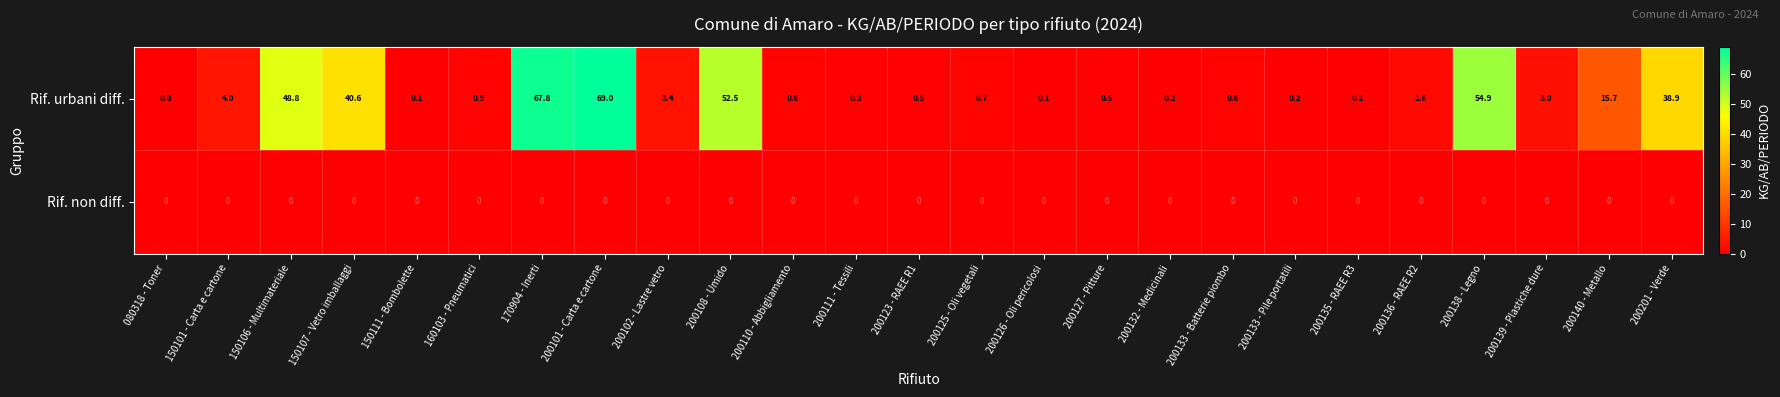

Which series has the largest total across all categories?

Rif. urbani diff.